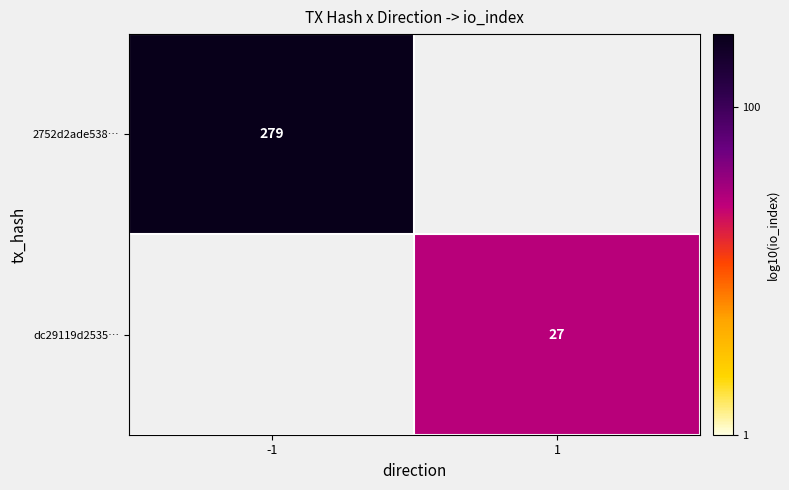

How many series are shown in this chart?

2